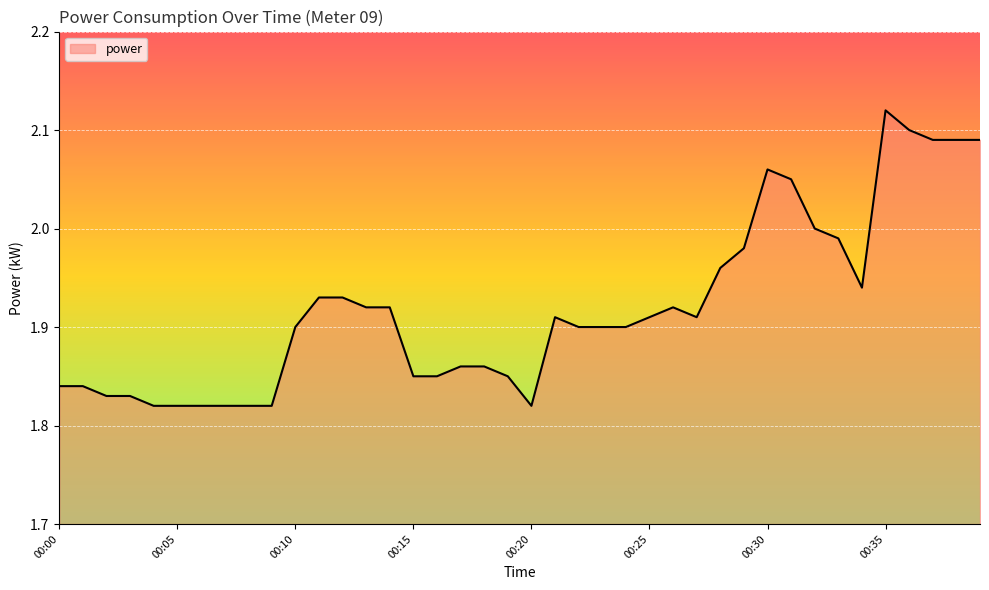

How many lines are shown in the chart?

1